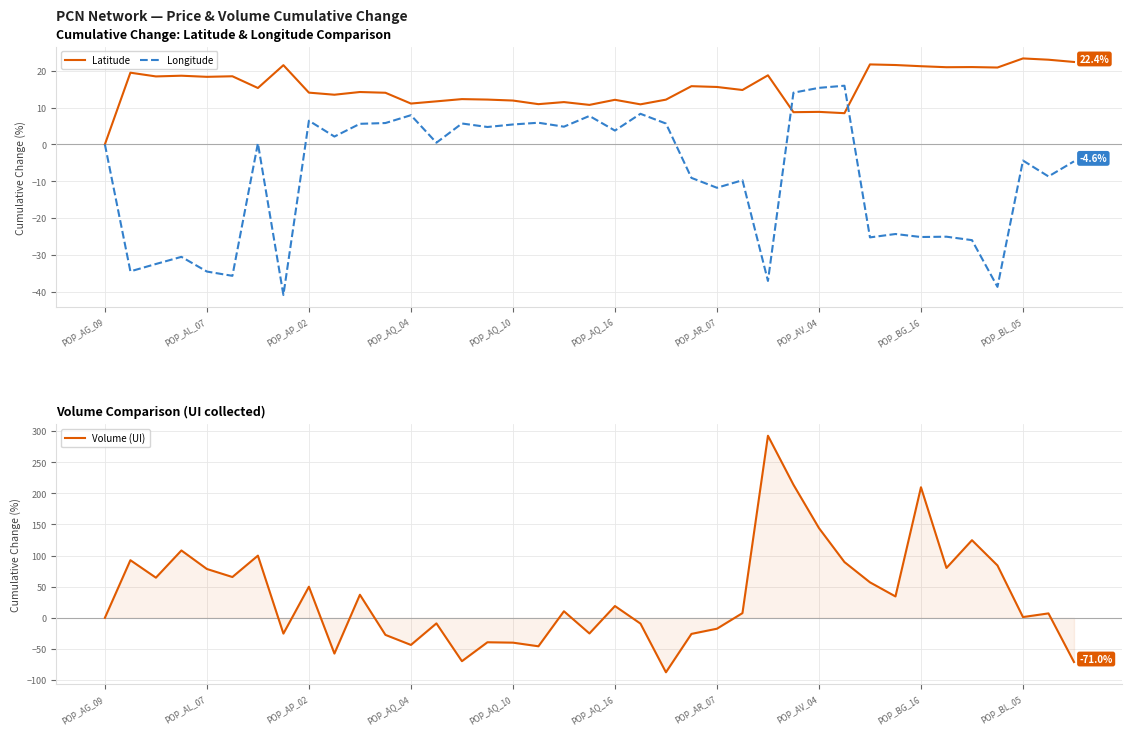

How many data points in Latitude are less than 14?

16